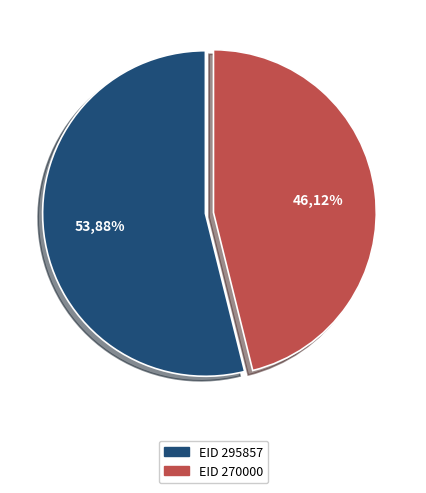

To the nearest percent, what portion does EID 270000 represent?

46%